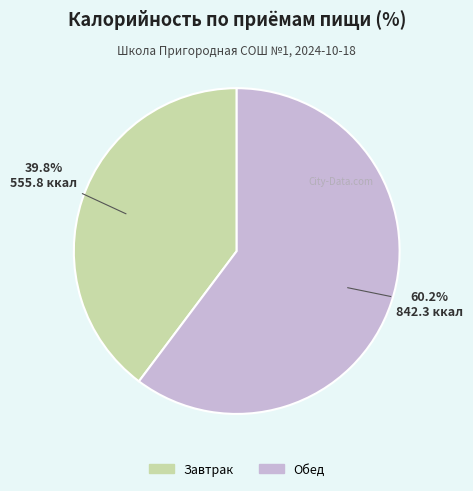

The Завтрак slice represents 40% of the pie. True or false?

True